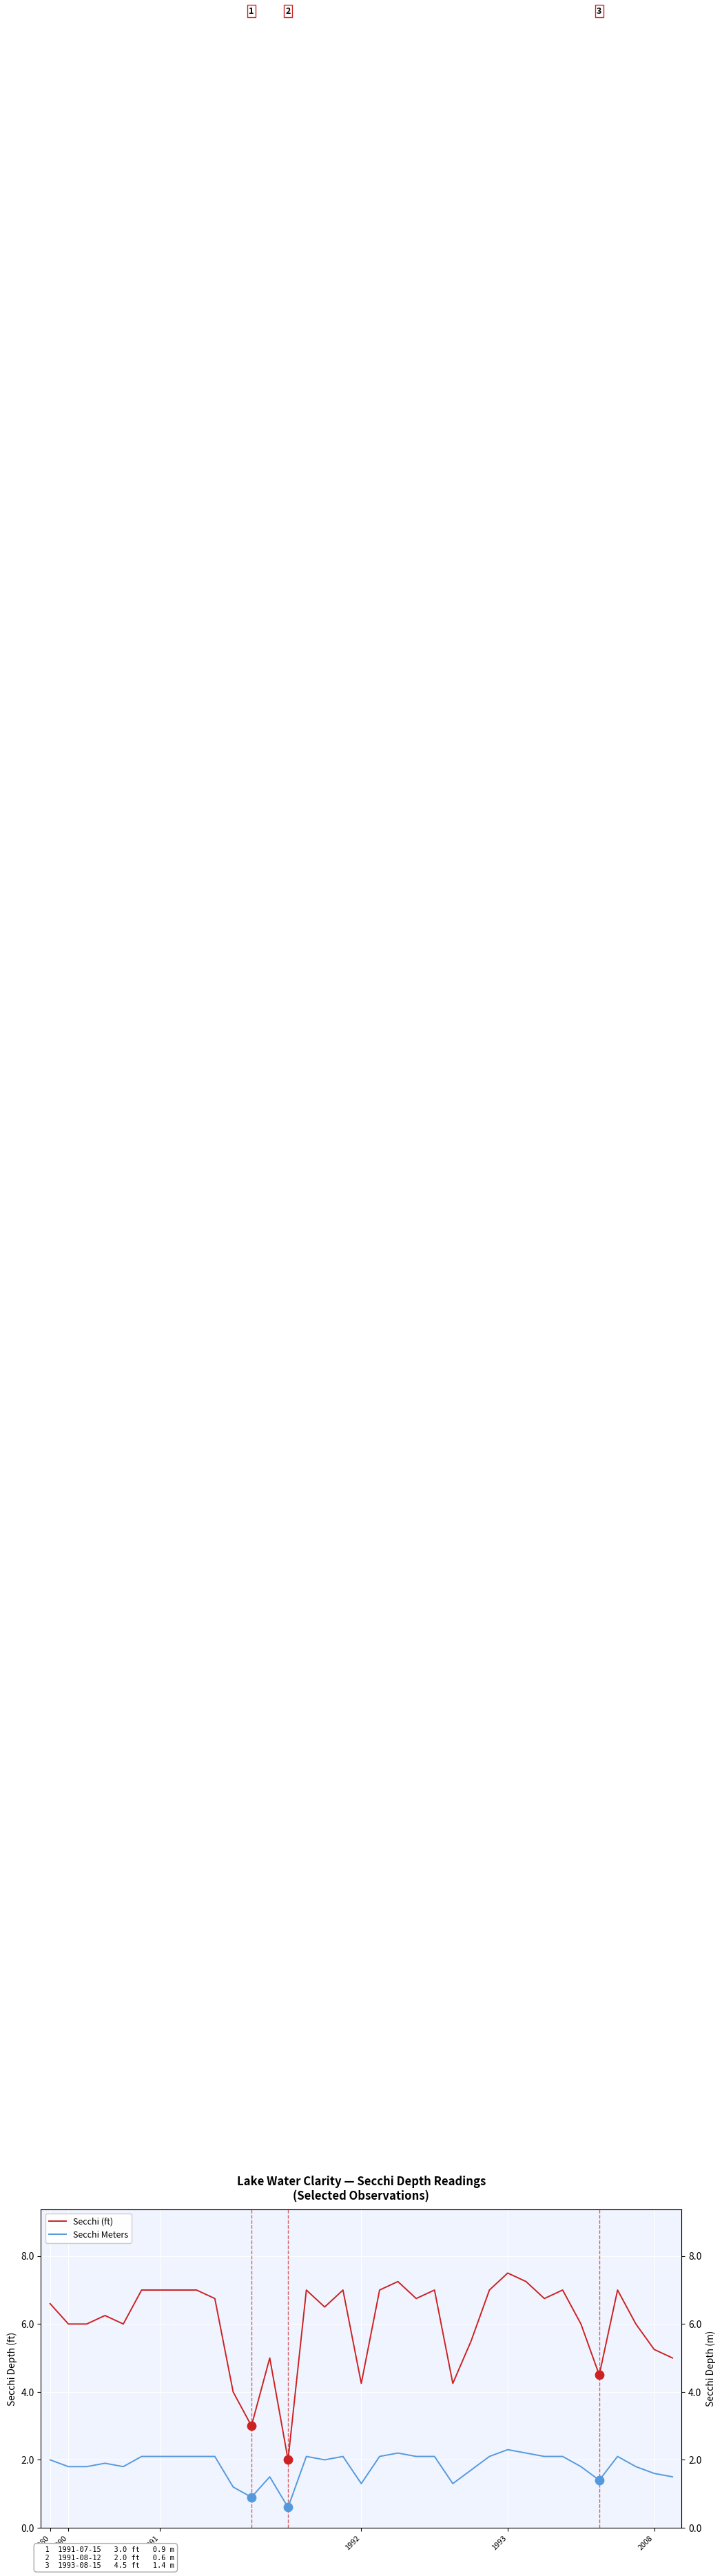

What are all the series names shown in the legend?

Secchi (ft), Secchi Meters